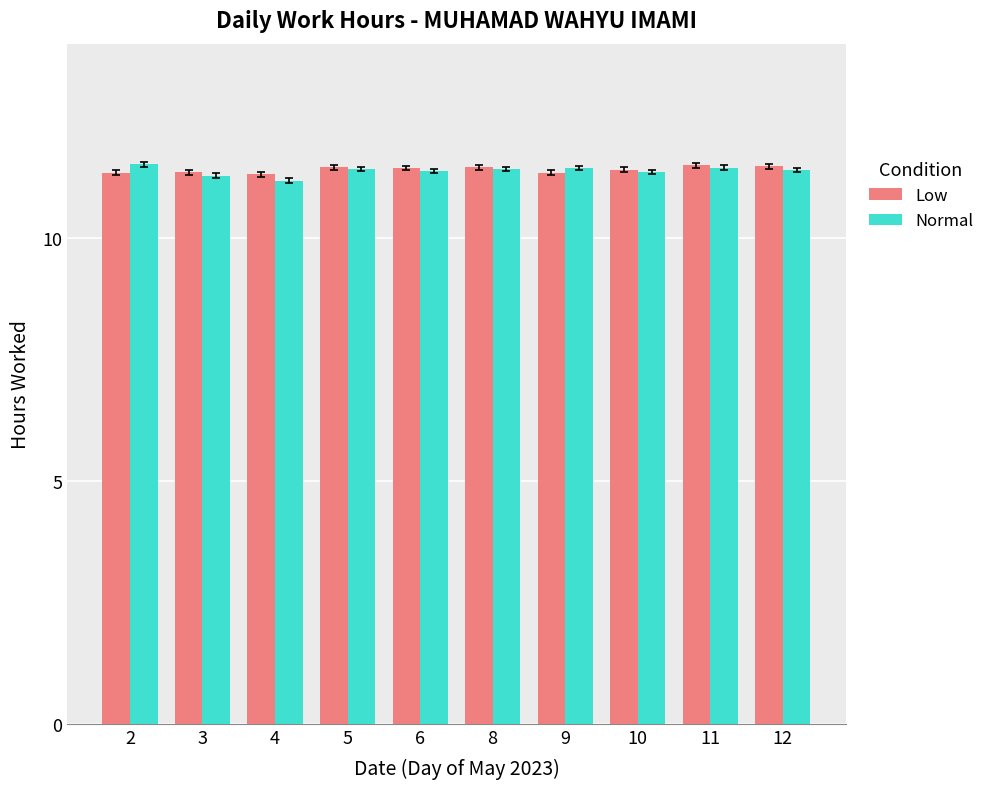

What is the difference between the highest and lowest values at 6?

0.1